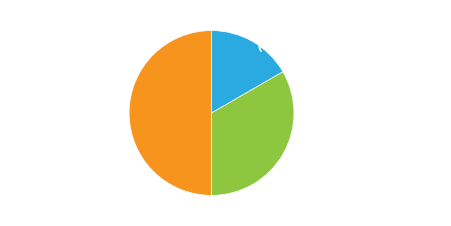

How many slices are in this pie chart?

3